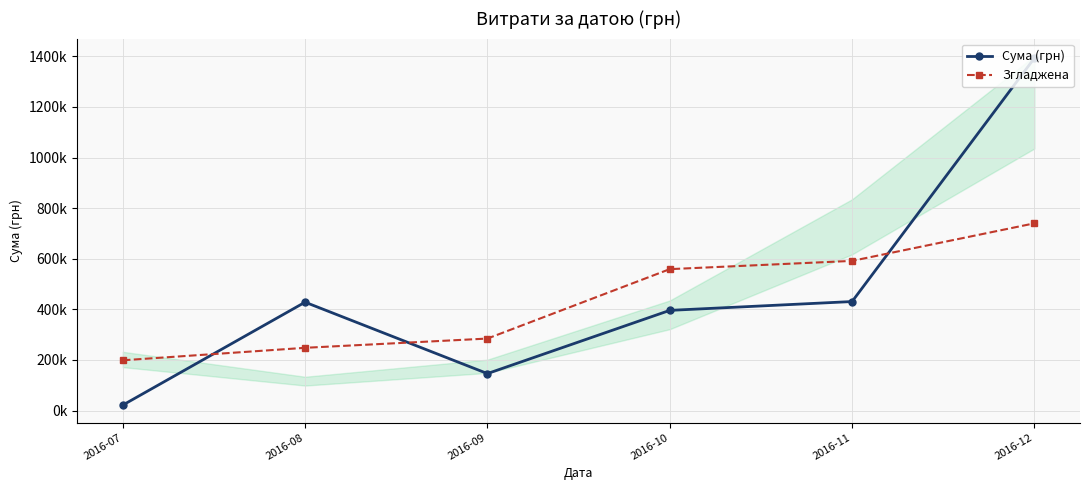

How many times do Згладжена and Сума (грн) cross each other?

3